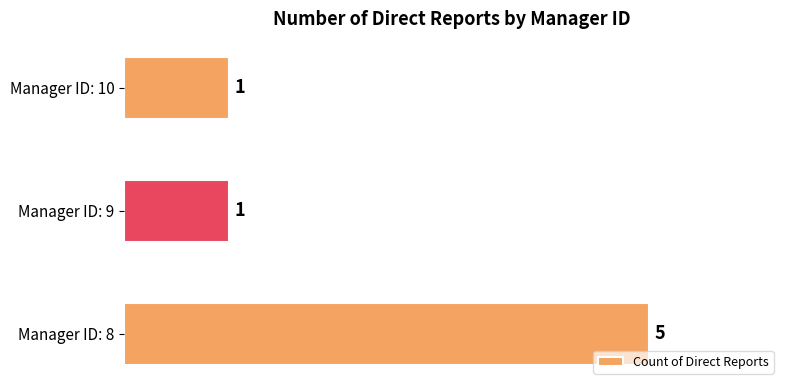

What is the difference between the values at Manager ID: 8 and Manager ID: 9?

4